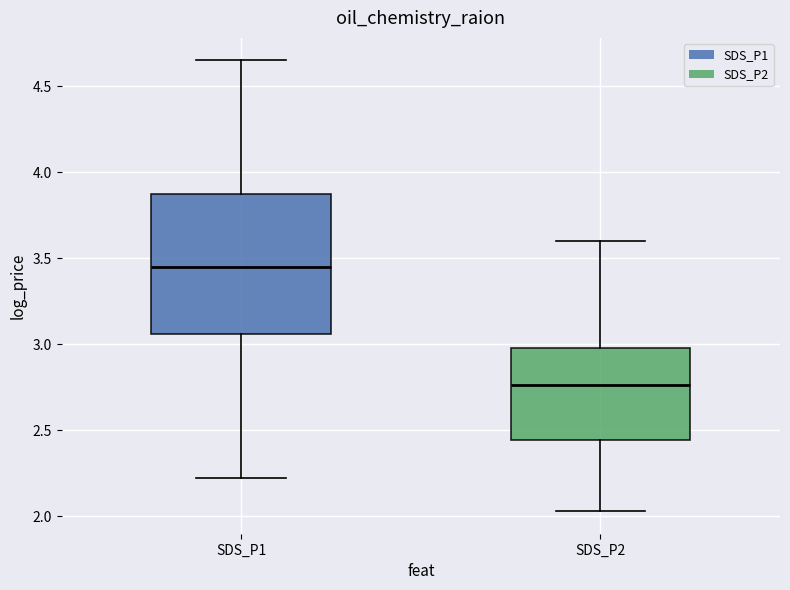

Which box is the tallest, from its lower edge to its upper edge?

SDS_P1